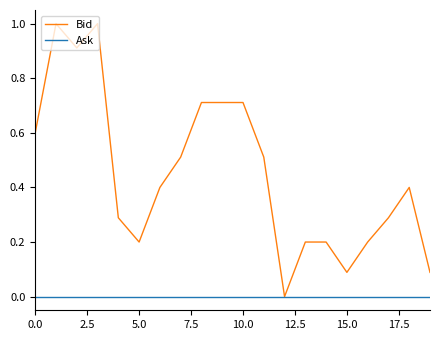

What is the maximum value for Bid?

1.0